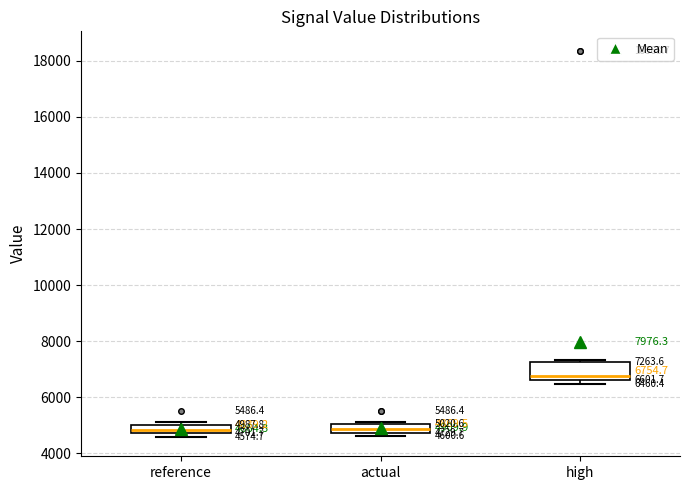

Comparing the boxes themselves (not the whiskers), which one is the tallest?

high